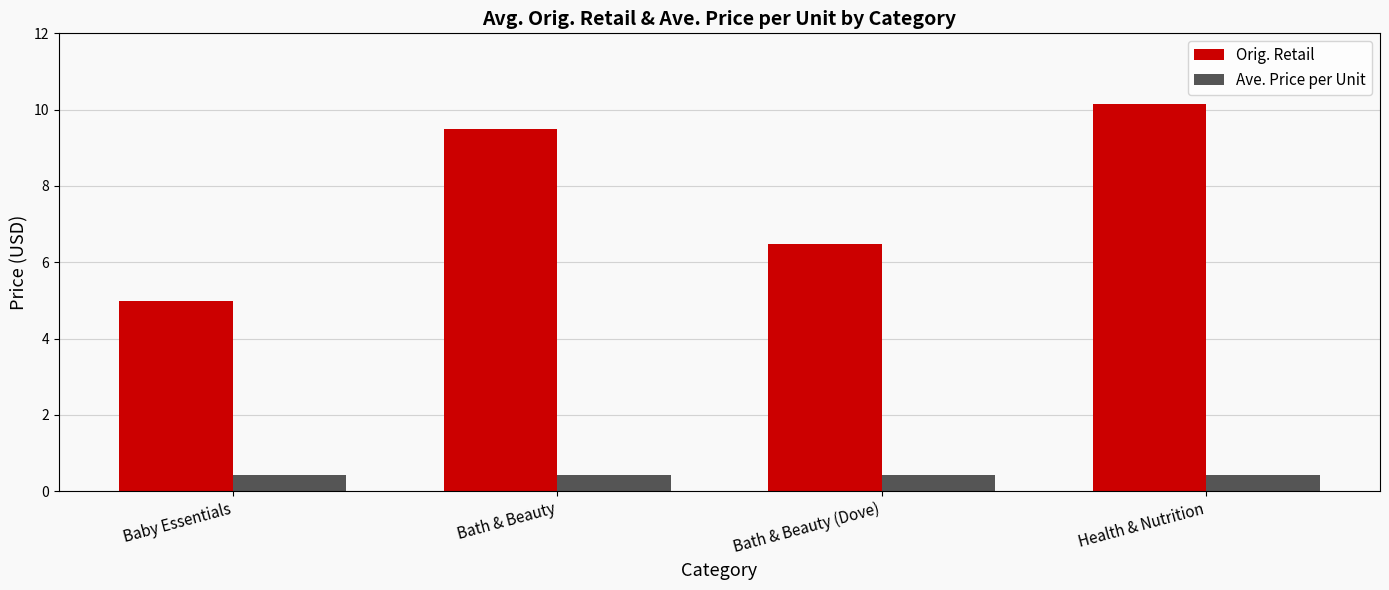

What is the average value of the Ave. Price per Unit series?

0.4